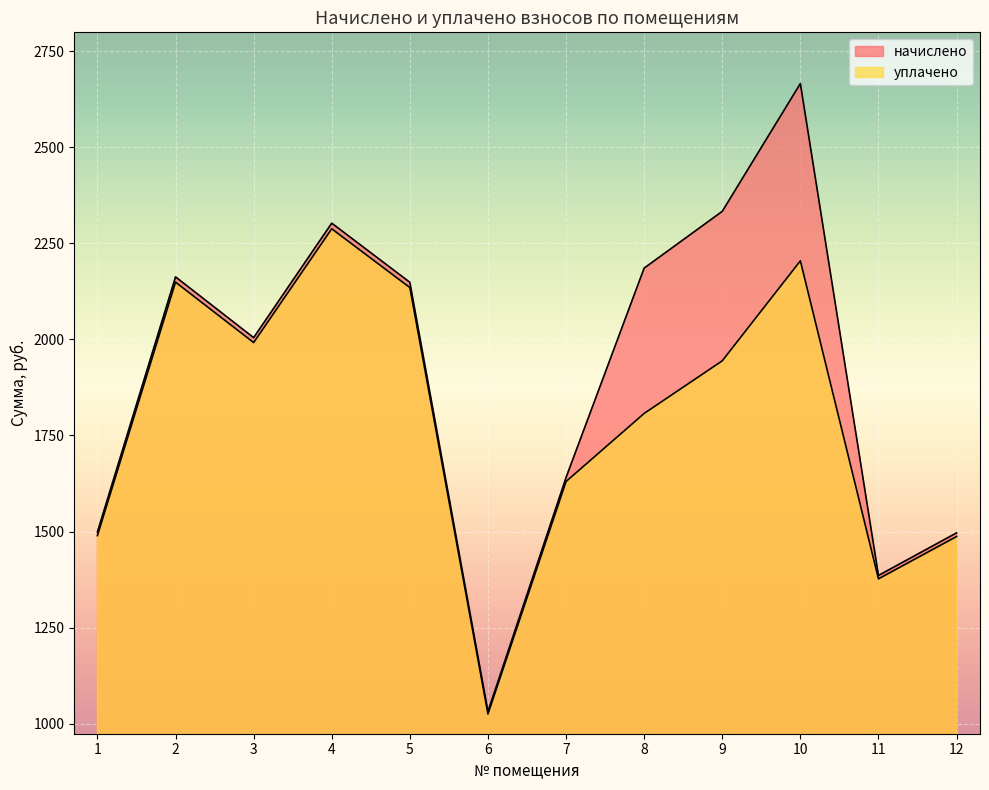

What is the total value across all series at 2?

4311.5